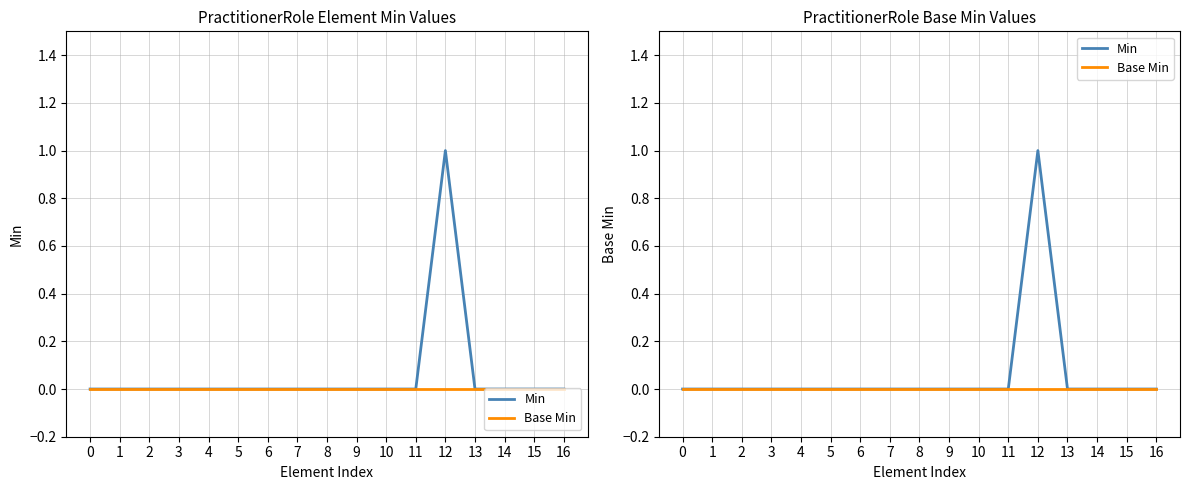

Is the value of Base Min at 5 greater than the value of Min at 4?

No